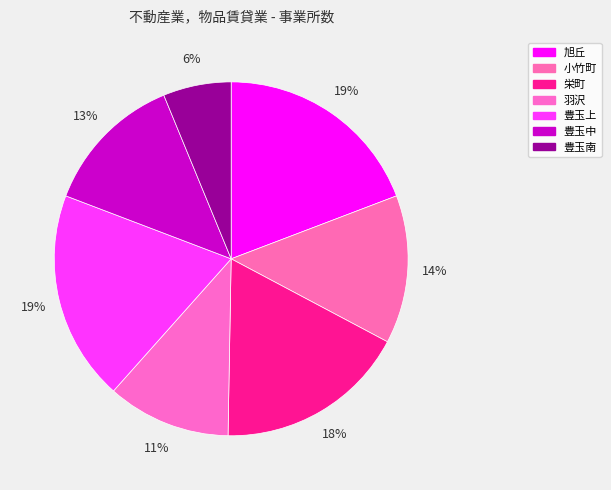

To the nearest percent, what portion does 豊玉南 represent?

6%